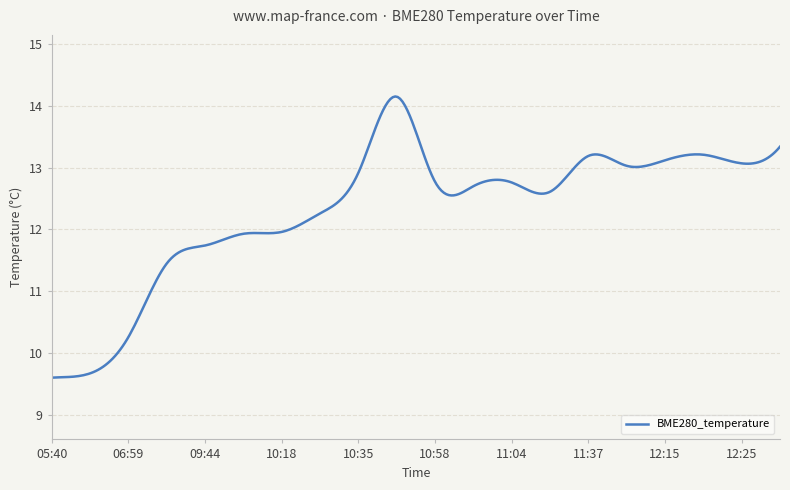

What is the difference between the maximum and minimum values?

4.6